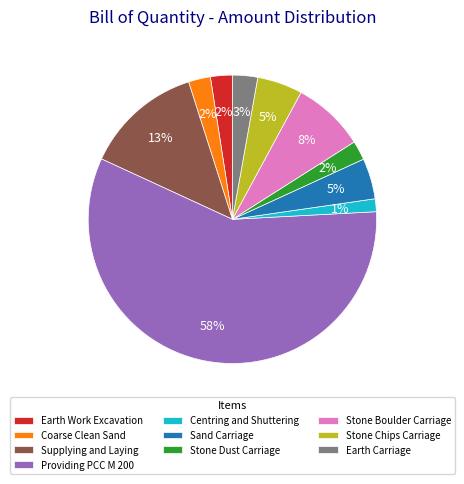

True or false: Providing PCC M 200 accounts for 47% of the total.

False